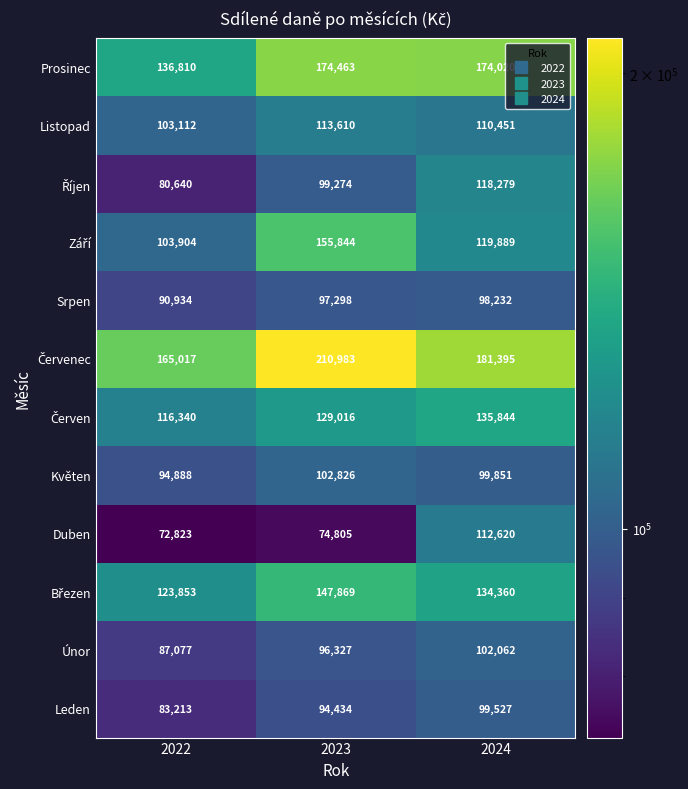

What is the spread (max minus min) of values at 2022?

92194